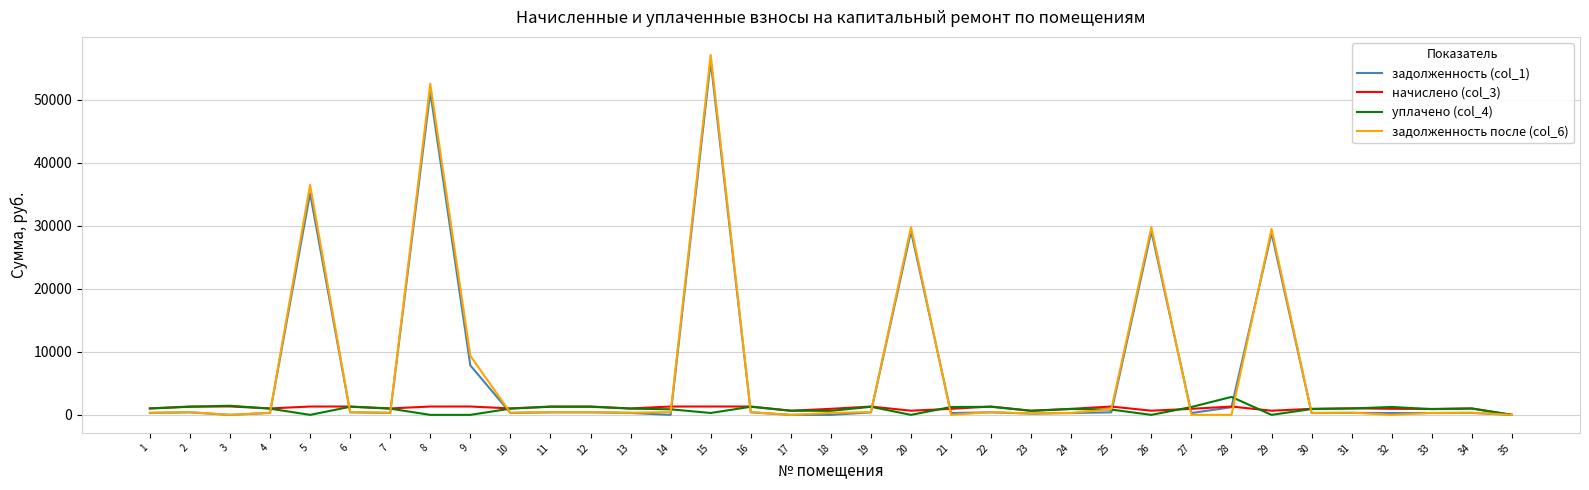

How many distinct data groups are displayed?

4